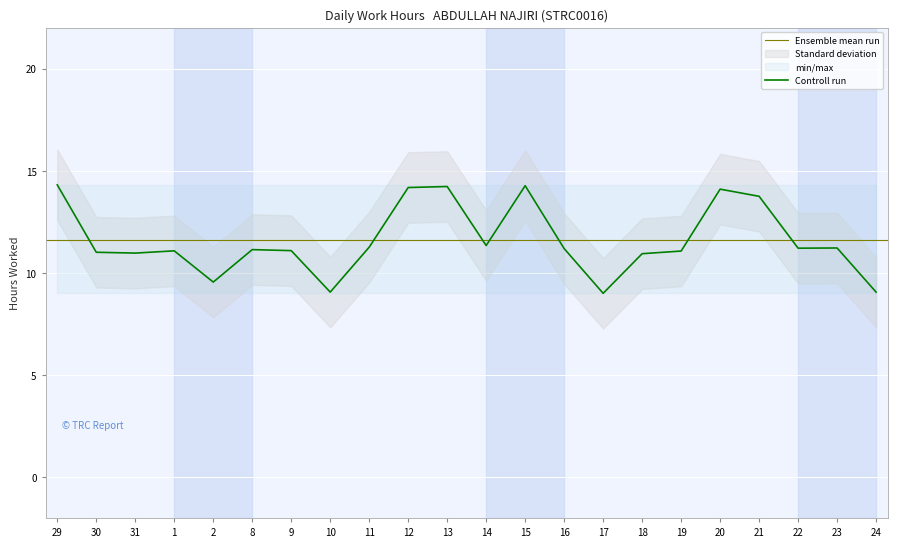

Is it true that the value at 20 is 14.1?

True